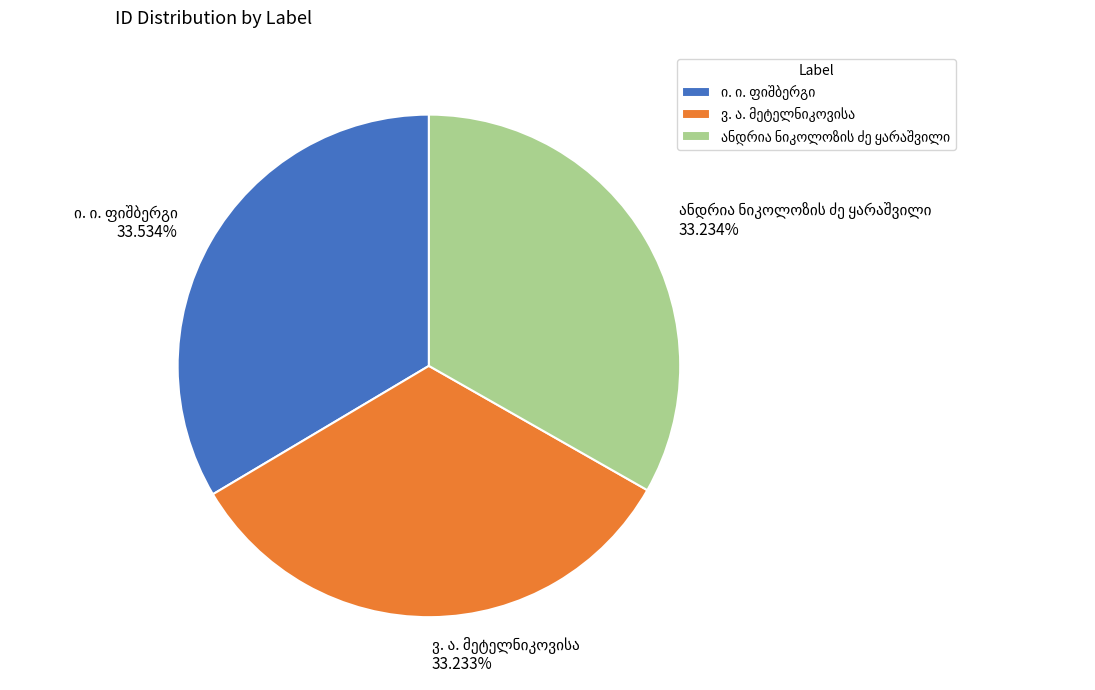

Does any single category account for the majority?

No